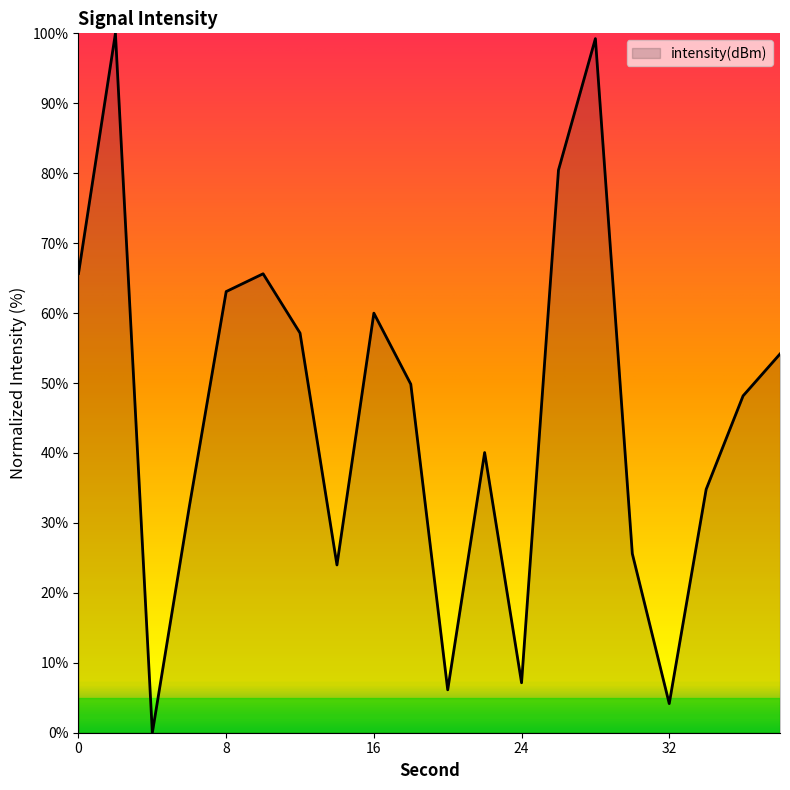

Reading left to right, transcribe all the data shown in this chart.

65.7	100.0	0.0	32.3	63.1	65.6	57.1	24.0	60.0	49.8	6.1	40.1	7.1	80.4	99.2	25.6	4.2	34.8	48.2	54.2